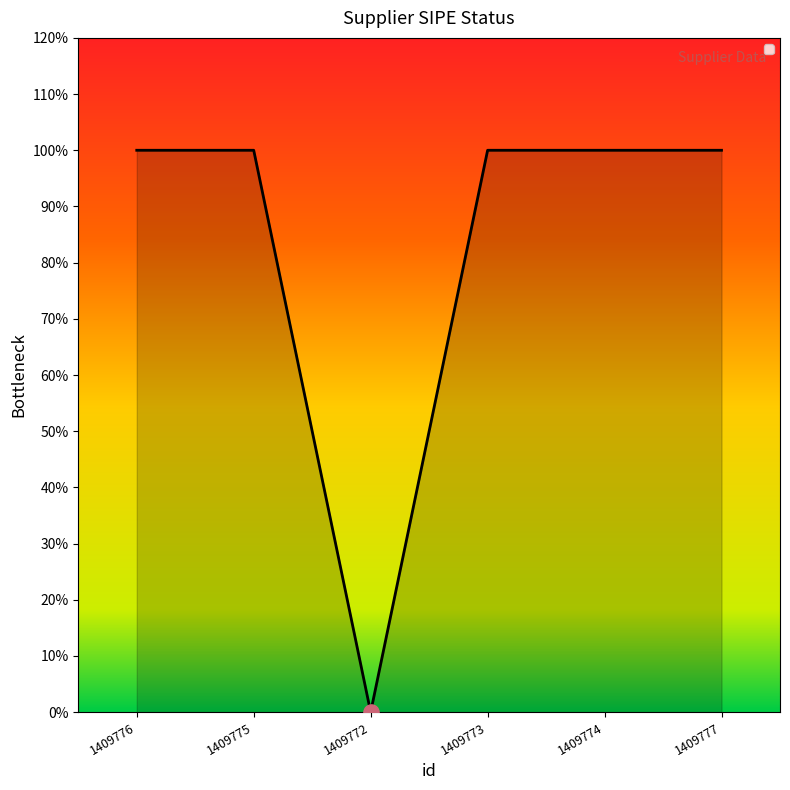

What is the change in value from 1409775 to 1409772?

-1